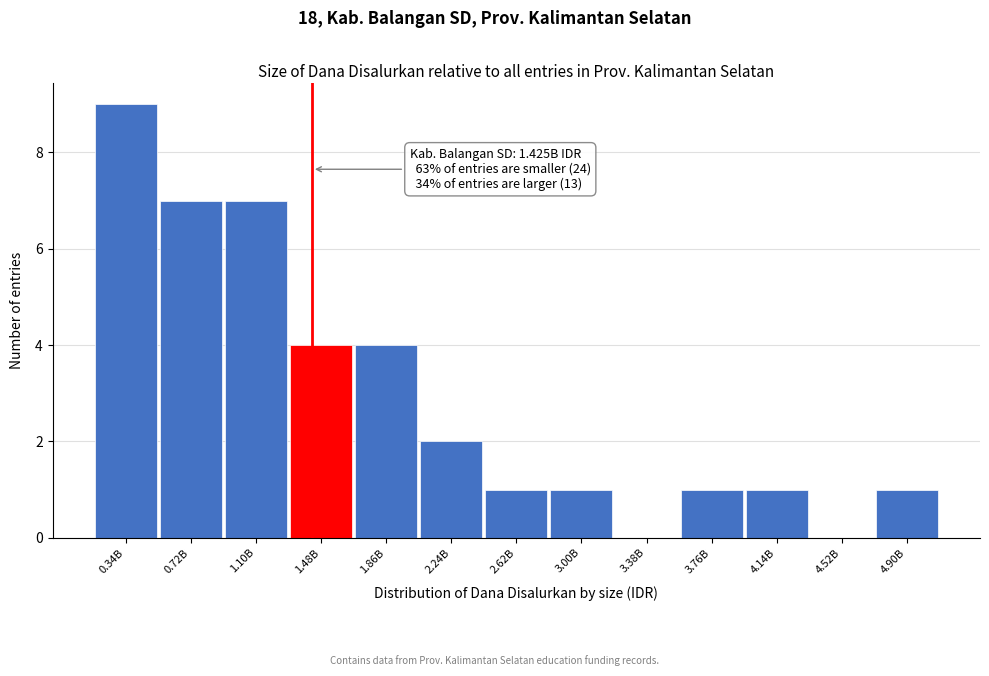

Reading left to right, list all the values displayed in this chart.

0.34B=9	0.72B=7	1.10B=7	1.48B=4	1.86B=4	2.24B=2	2.62B=1	3.00B=1	3.38B=0	3.76B=1	4.14B=1	4.52B=0	4.90B=1